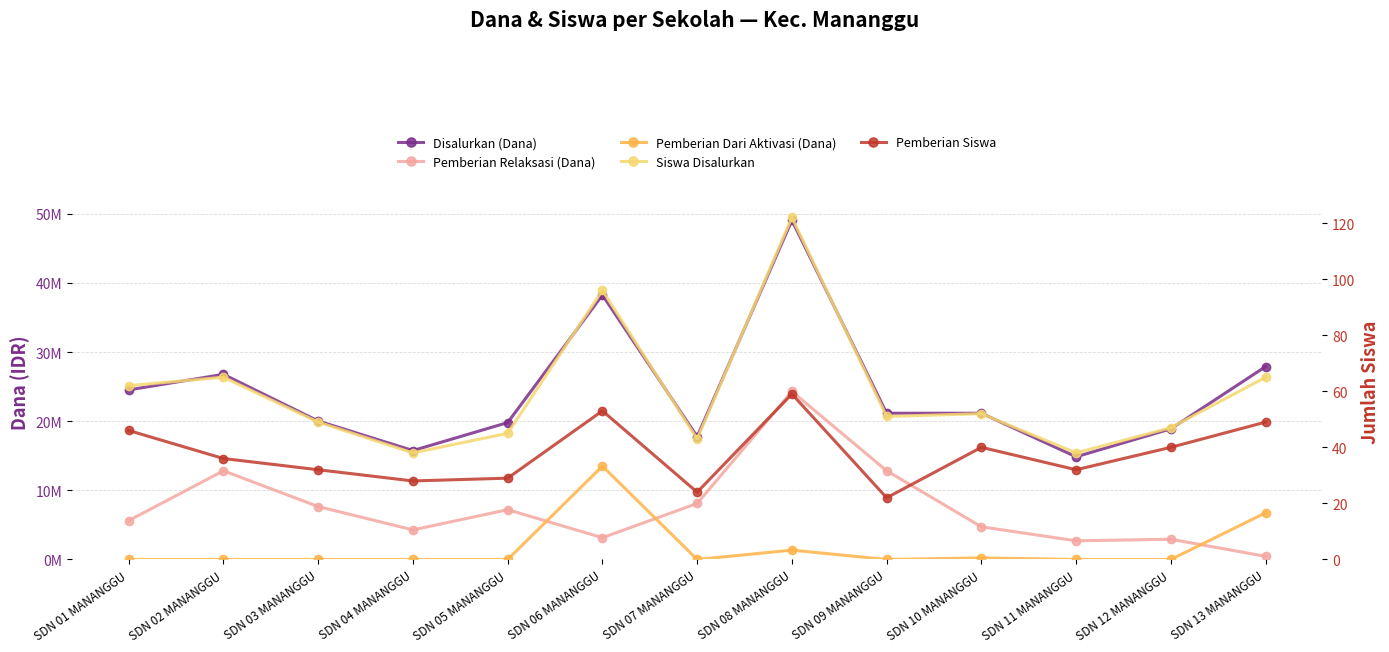

Reading left to right, what are all the values shown in this chart?

Disalurkan (Dana): SDN 01 MANANGGU=24525000	SDN 02 MANANGGU=26775000	SDN 03 MANANGGU=20025000	SDN 04 MANANGGU=15750000	SDN 05 MANANGGU=19800000	SDN 06 MANANGGU=38250000	SDN 07 MANANGGU=17775000	SDN 08 MANANGGU=49050000	SDN 09 MANANGGU=21150000	SDN 10 MANANGGU=21150000	SDN 11 MANANGGU=14850000	SDN 12 MANANGGU=18900000	SDN 13 MANANGGU=27900000
Pemberian Relaksasi (Dana): SDN 01 MANANGGU=5625000	SDN 02 MANANGGU=12825000	SDN 03 MANANGGU=7650000	SDN 04 MANANGGU=4275000	SDN 05 MANANGGU=7200000	SDN 06 MANANGGU=3150000	SDN 07 MANANGGU=8100000	SDN 08 MANANGGU=24300000	SDN 09 MANANGGU=12825000	SDN 10 MANANGGU=4725000	SDN 11 MANANGGU=2700000	SDN 12 MANANGGU=2925000	SDN 13 MANANGGU=450000
Pemberian Dari Aktivasi (Dana): SDN 01 MANANGGU=0	SDN 02 MANANGGU=0	SDN 03 MANANGGU=0	SDN 04 MANANGGU=0	SDN 05 MANANGGU=0	SDN 06 MANANGGU=13500000	SDN 07 MANANGGU=0	SDN 08 MANANGGU=1350000	SDN 09 MANANGGU=0	SDN 10 MANANGGU=225000	SDN 11 MANANGGU=0	SDN 12 MANANGGU=0	SDN 13 MANANGGU=6750000
Siswa Disalurkan: SDN 01 MANANGGU=62	SDN 02 MANANGGU=65	SDN 03 MANANGGU=49	SDN 04 MANANGGU=38	SDN 05 MANANGGU=45	SDN 06 MANANGGU=96	SDN 07 MANANGGU=43	SDN 08 MANANGGU=122	SDN 09 MANANGGU=51	SDN 10 MANANGGU=52	SDN 11 MANANGGU=38	SDN 12 MANANGGU=47	SDN 13 MANANGGU=65
Pemberian Siswa: SDN 01 MANANGGU=46	SDN 02 MANANGGU=36	SDN 03 MANANGGU=32	SDN 04 MANANGGU=28	SDN 05 MANANGGU=29	SDN 06 MANANGGU=53	SDN 07 MANANGGU=24	SDN 08 MANANGGU=59	SDN 09 MANANGGU=22	SDN 10 MANANGGU=40	SDN 11 MANANGGU=32	SDN 12 MANANGGU=40	SDN 13 MANANGGU=49